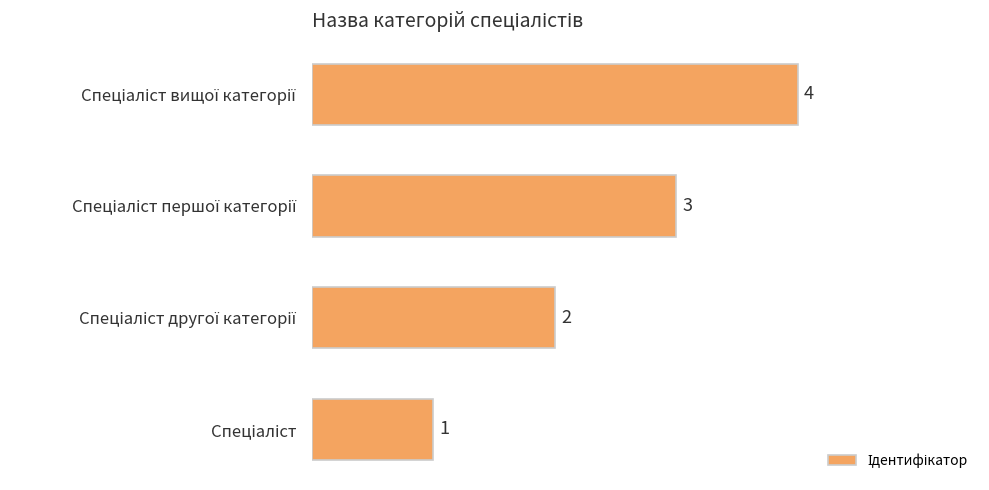

What is the greatest value displayed?

4